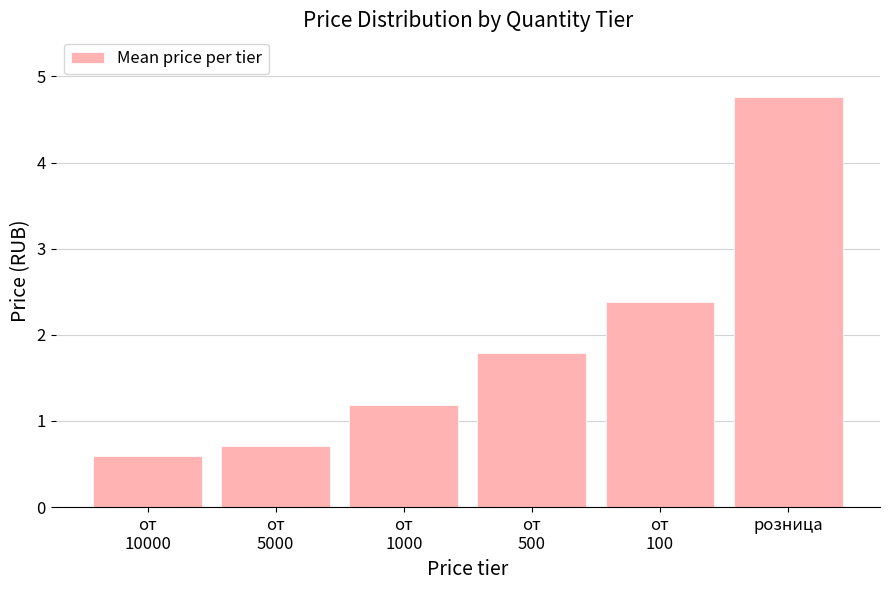

Reading left to right, list all the values displayed in this chart.

0.6	0.7	1.2	1.8	2.4	4.8